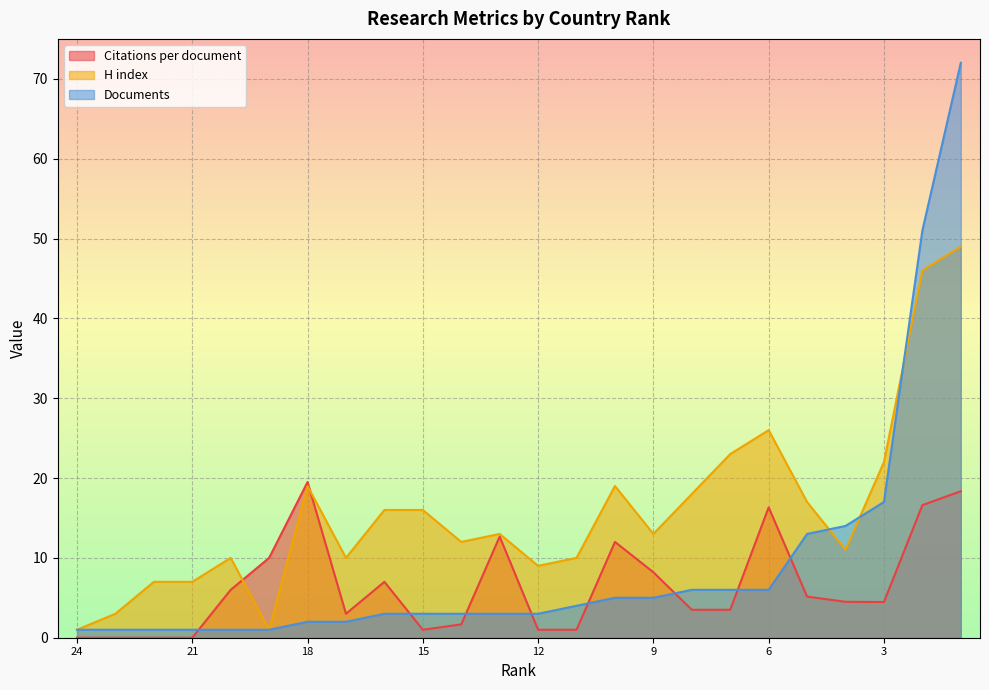

In Citations per document, how many points are higher than both neighbors (excluding endpoints)?

5